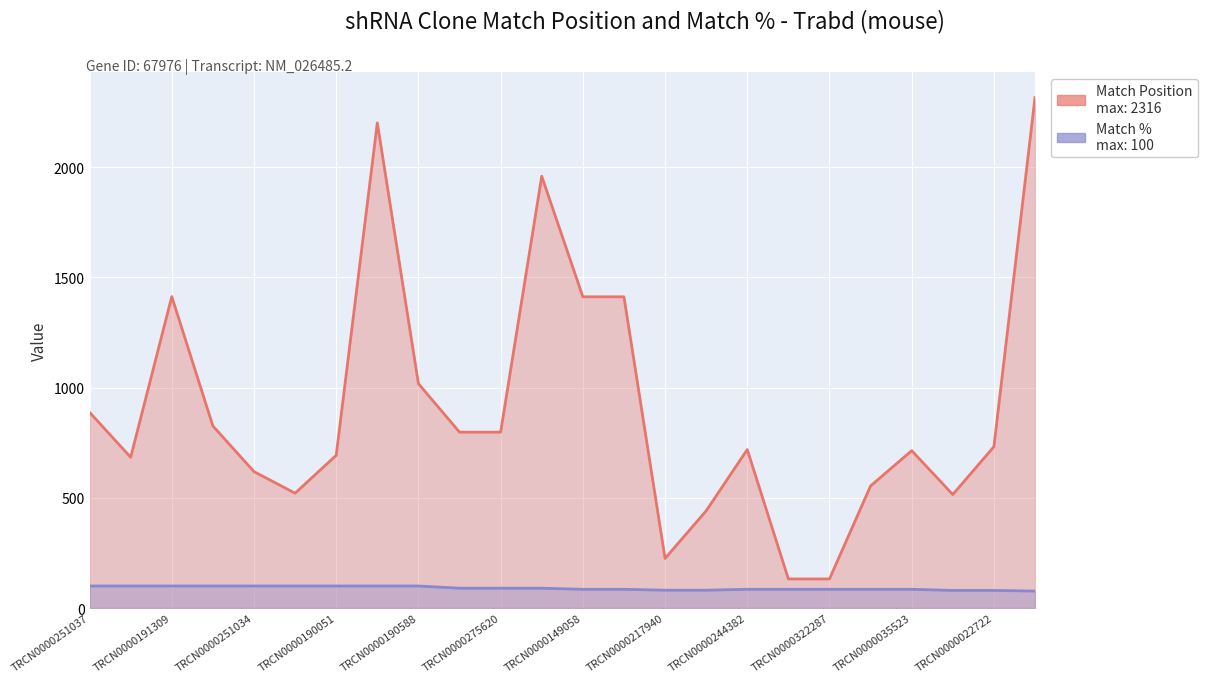

List the labels in order of Match % value, smallest first.

TRCN0000005540, TRCN0000264108, TRCN0000022722, TRCN0000217940, TRCN0000221199, TRCN0000149058, TRCN0000275703, TRCN0000244382, TRCN0000023225, TRCN0000322287, TRCN0000181502, TRCN0000035523, TRCN0000122366, TRCN0000275620, TRCN0000087696, TRCN0000251037, TRCN0000251035, TRCN0000191309, TRCN0000275622, TRCN0000251034, TRCN0000251036, TRCN0000190051, TRCN0000251038, TRCN0000190588